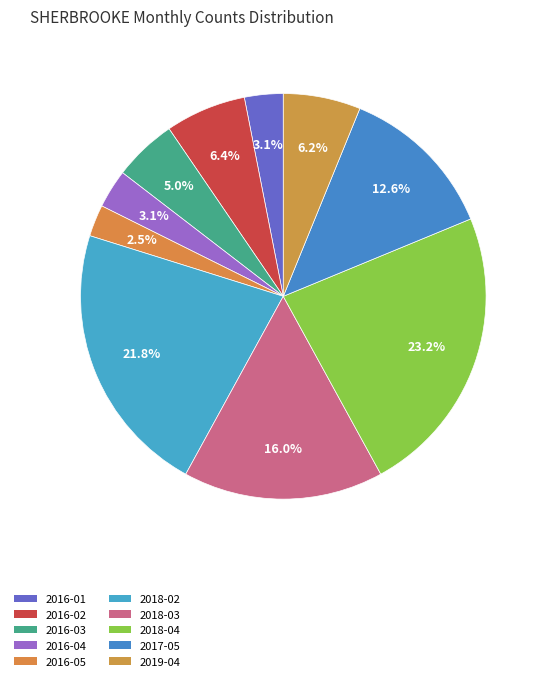

To the nearest percent, what is the difference between the largest and smallest slice percentages?

21%